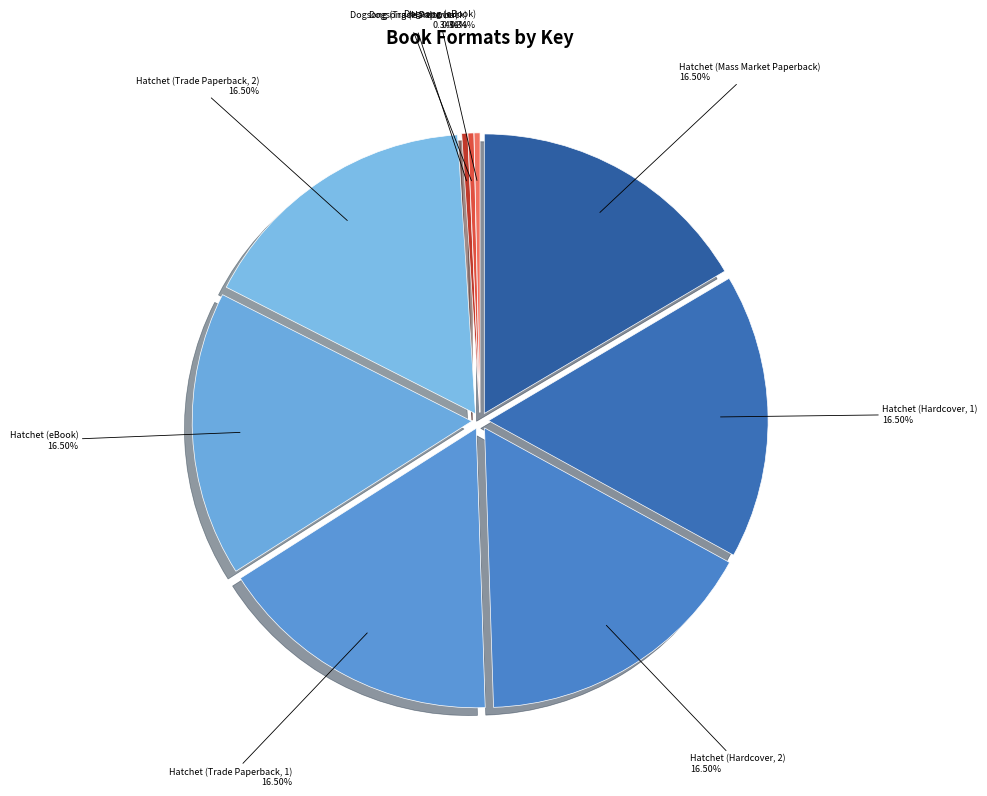

Combined, do Hatchet (eBook) and Dogsong (eBook) account for over 50%?

No